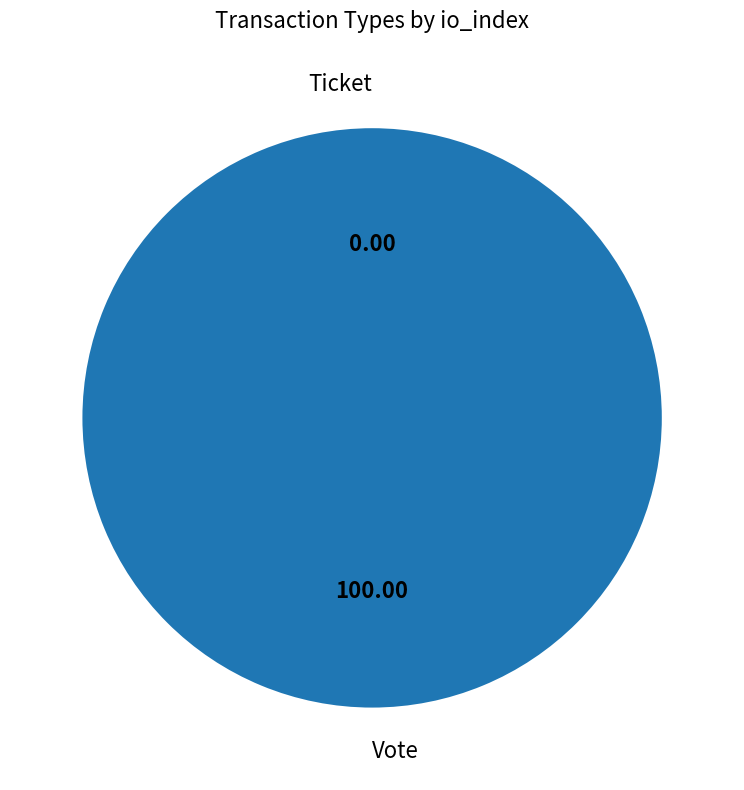

Does any single category account for the majority?

Yes